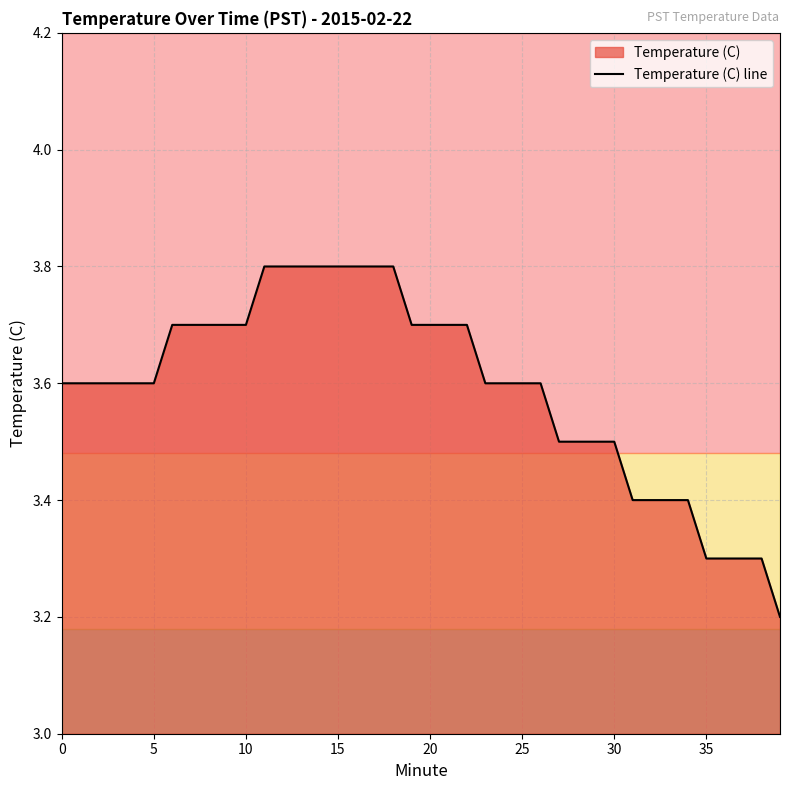

Reading left to right, what are all the values shown in this chart?

3.6	3.6	3.6	3.6	3.6	3.6	3.7	3.7	3.7	3.7	3.7	3.8	3.8	3.8	3.8	3.8	3.8	3.8	3.8	3.7	3.7	3.7	3.7	3.6	3.6	3.6	3.6	3.5	3.5	3.5	3.5	3.4	3.4	3.4	3.4	3.3	3.3	3.3	3.3	3.2